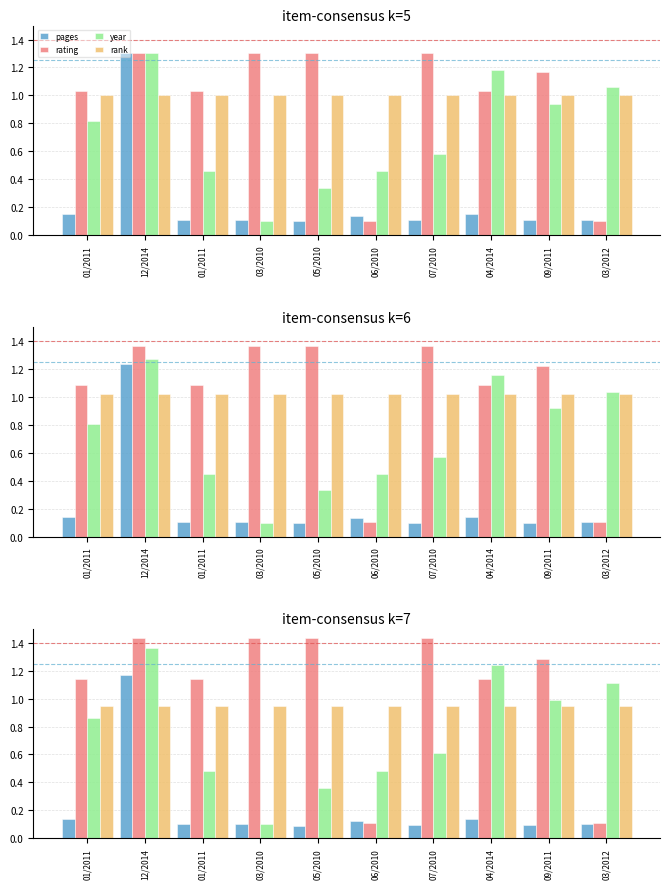

Rank the categories by rating value from highest to lowest.

12/2014, 03/2010, 05/2010, 07/2010, 09/2011, 01/2011, 01/2011, 04/2014, 06/2010, 03/2012